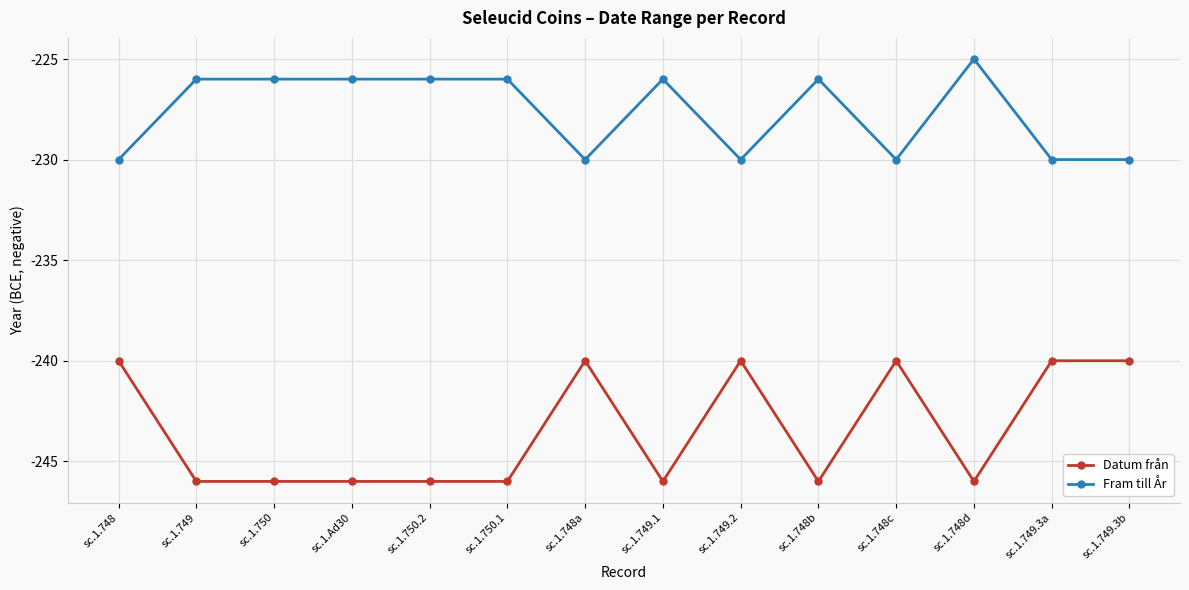

Which label corresponds to the largest value in the chart?

sc.1.748d